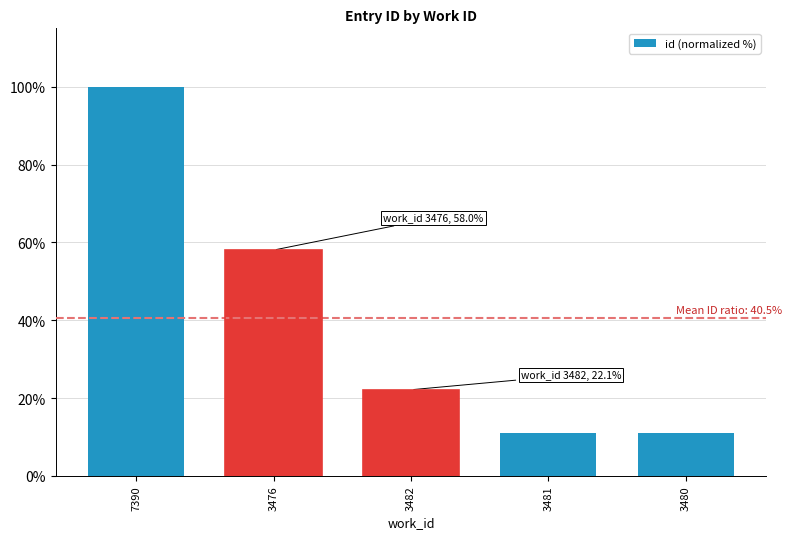

What is the greatest value displayed?

100.0